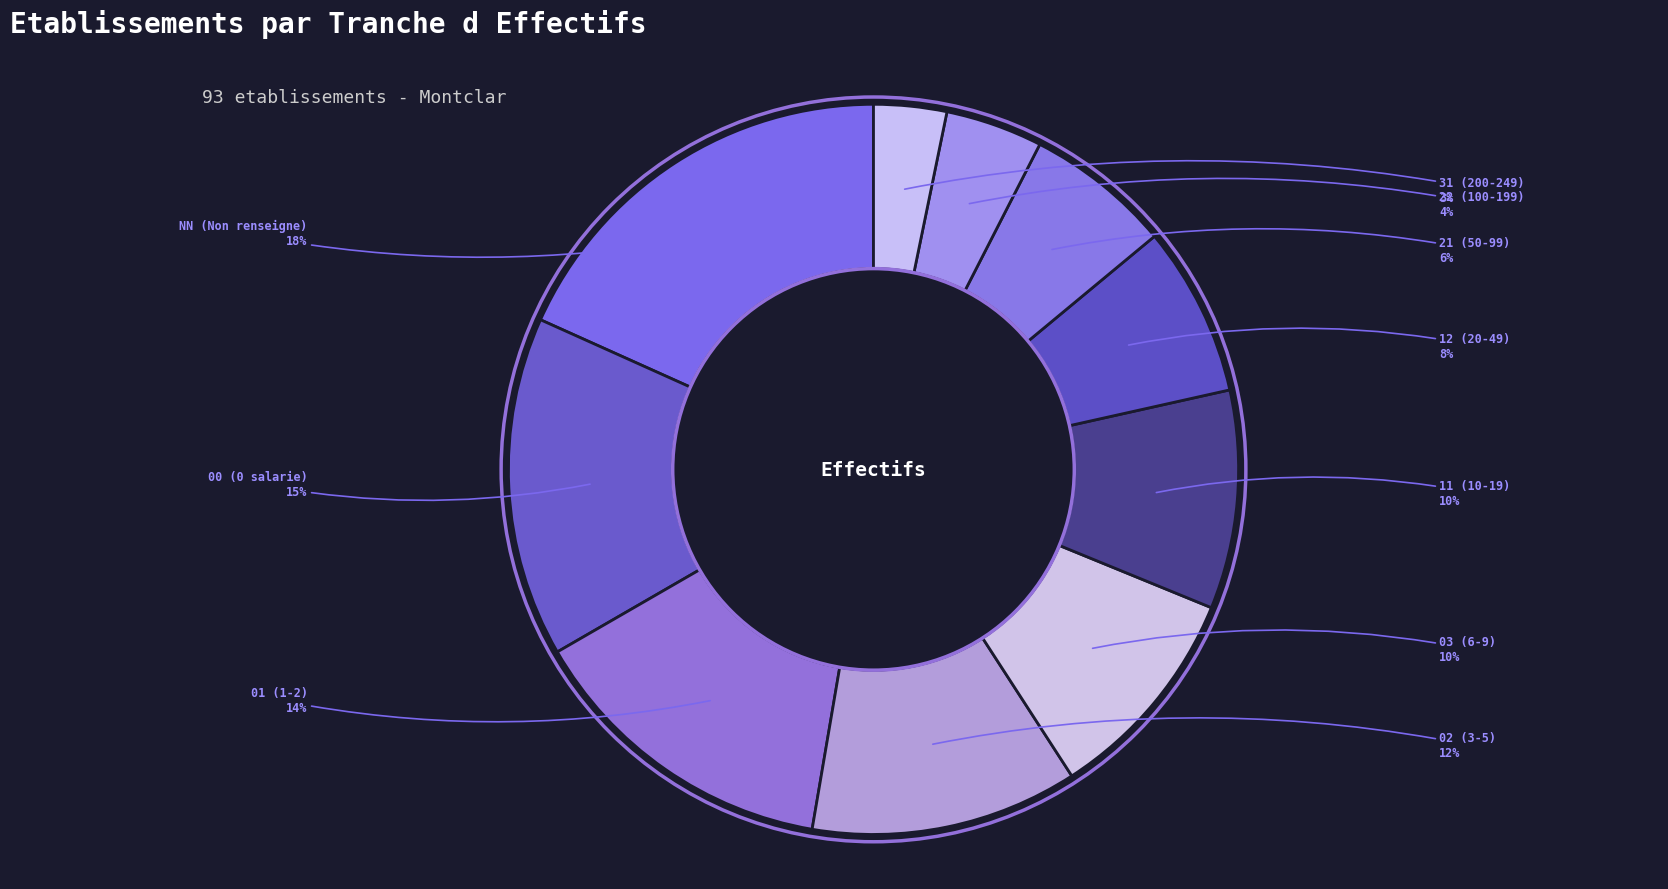

Is the sum of 02 (3-5) and 00 (0 salarie) greater than half?

No